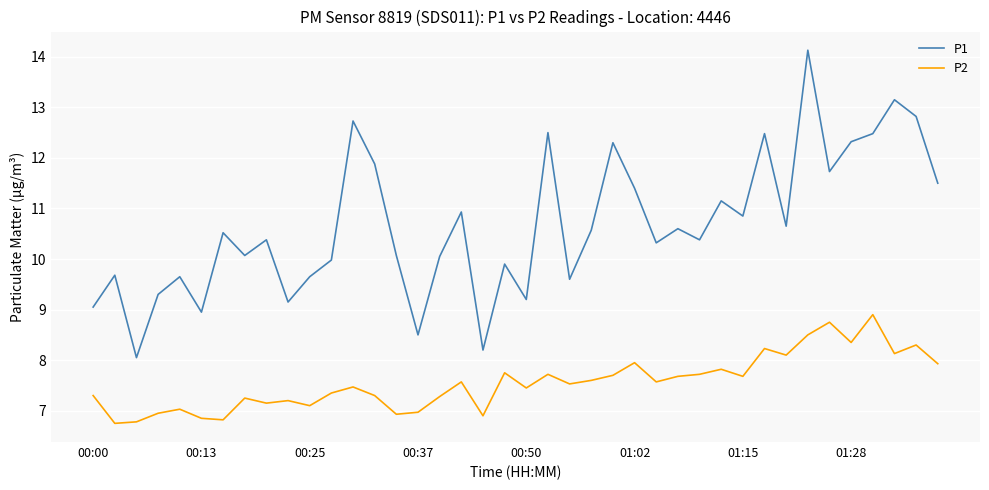

List the series in order of their overall mean, highest first.

P1, P2